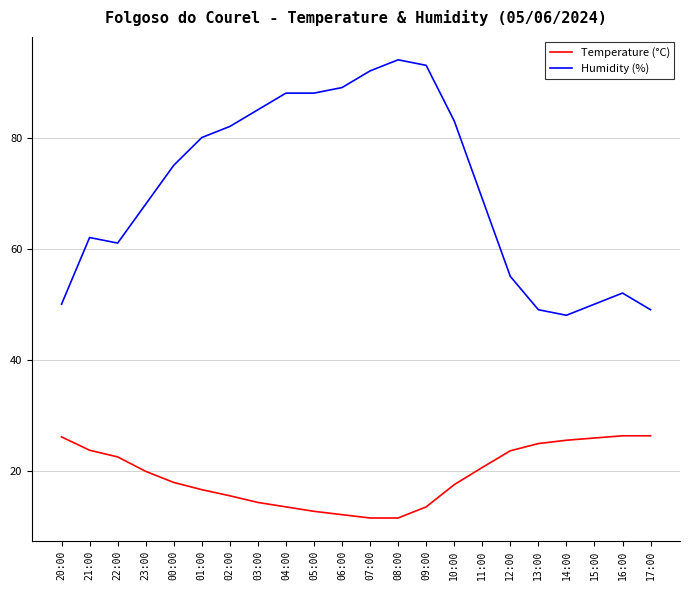

Rank the series by their average value, from highest to lowest.

Humidity (%), Temperature (°C)